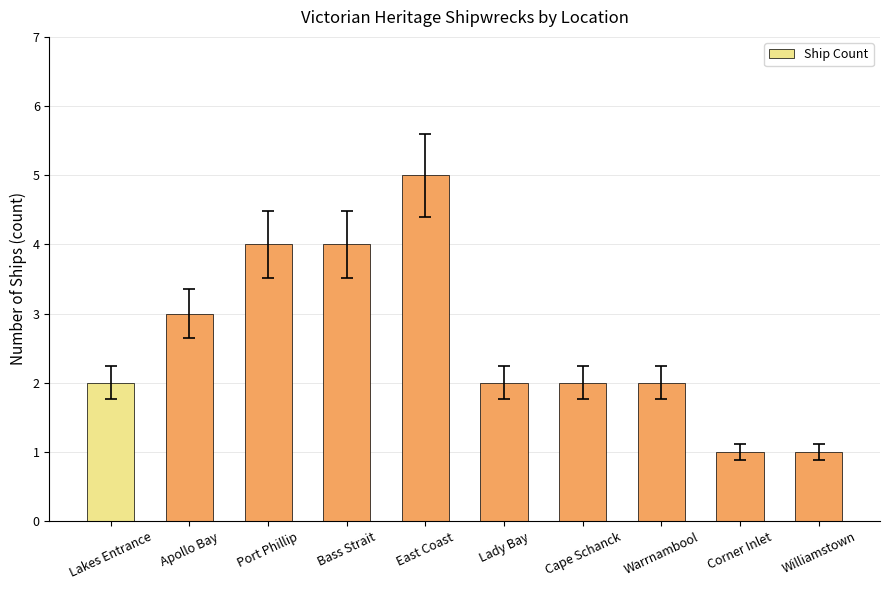

What is the change in value from Lakes Entrance to Corner Inlet?

-1